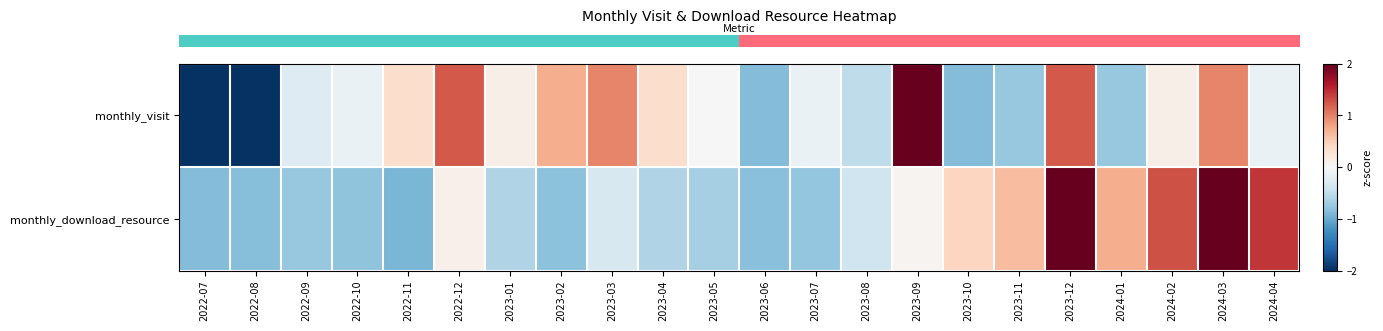

Rank the series by their average value, from lowest to highest.

row_1, row_0